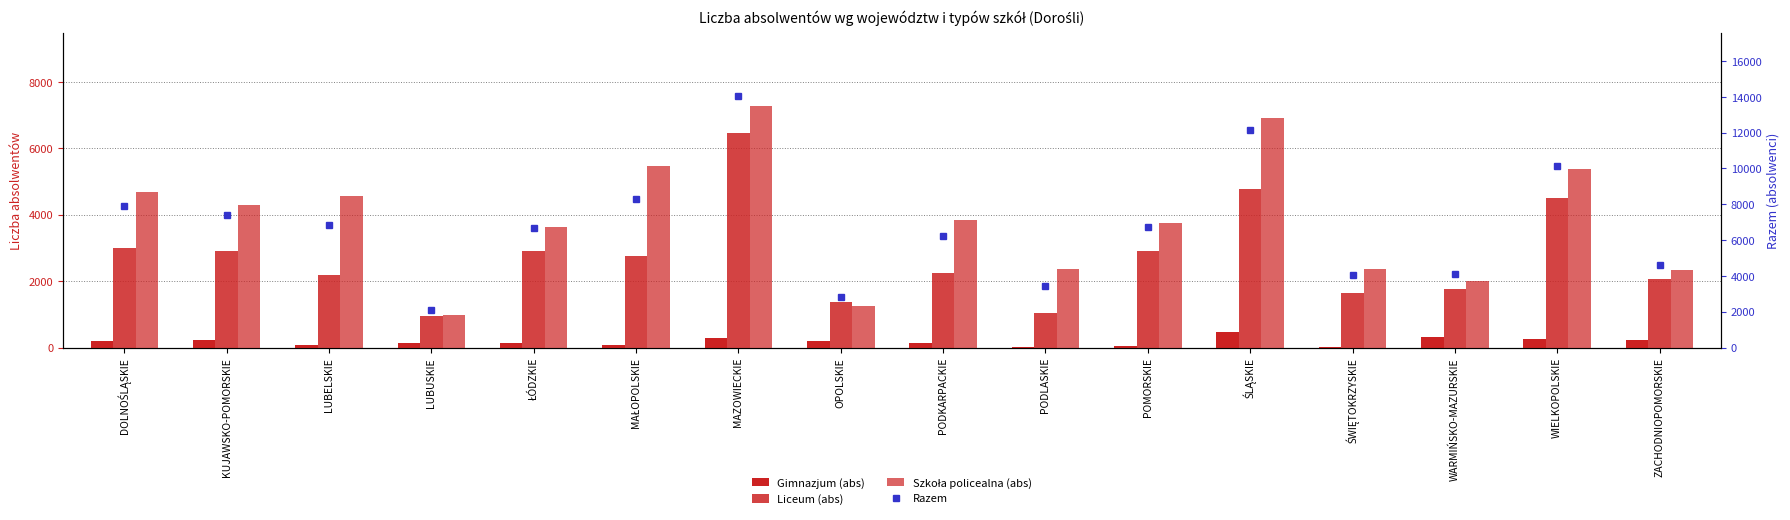

What is the total value across all series at WARMIŃSKO-MAZURSKIE?

8168